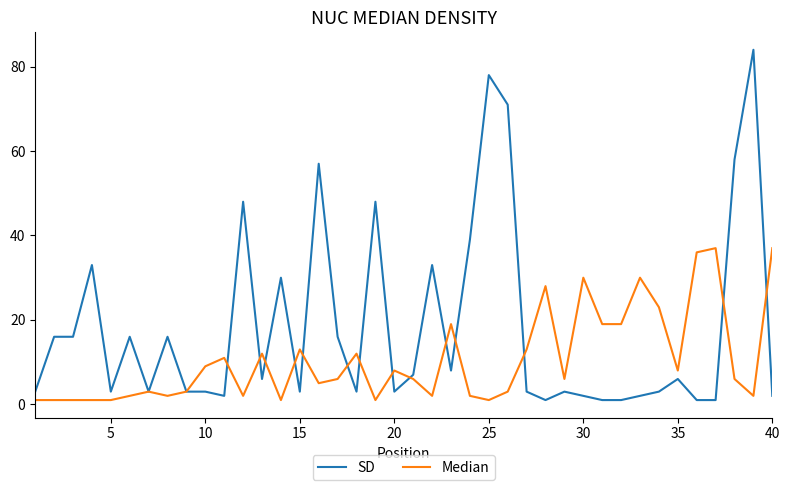

What is the maximum value for Median?

37